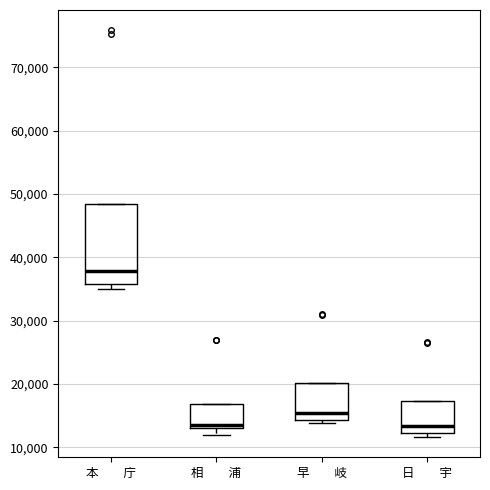

Reading left to right, read every box against the y-axis: the position of its median line, the range the box covers, and the ends of its whiskers. The values are not printed on the chart, so give them approximately, as read against the axis.

本 庁: median 38000, box 36000 to 48000, whiskers 35000 to 48000
相 浦: median 13000 (just above the box's lower edge), box 13000 to 17000, whiskers 12000 to 17000
早 岐: median 15000, box 14000 to 20000, whiskers 14000 (just below the box's lower edge) to 20000
日 宇: median 13000, box 12000 to 17000, whiskers 12000 (just below the box's lower edge) to 17000